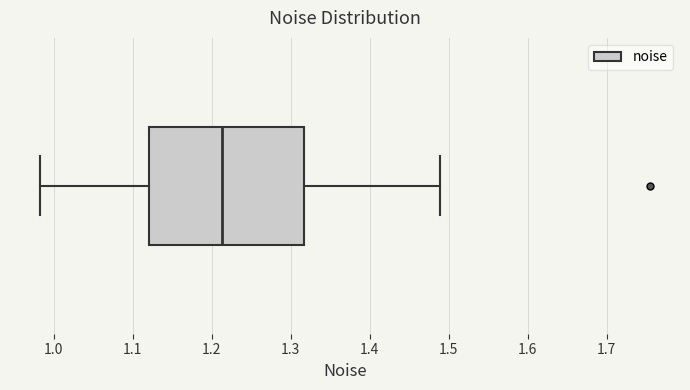

Where does the median line of the box sit on the x-axis? The values are not printed on the chart, so give them approximately, as read against the axis.

1.21